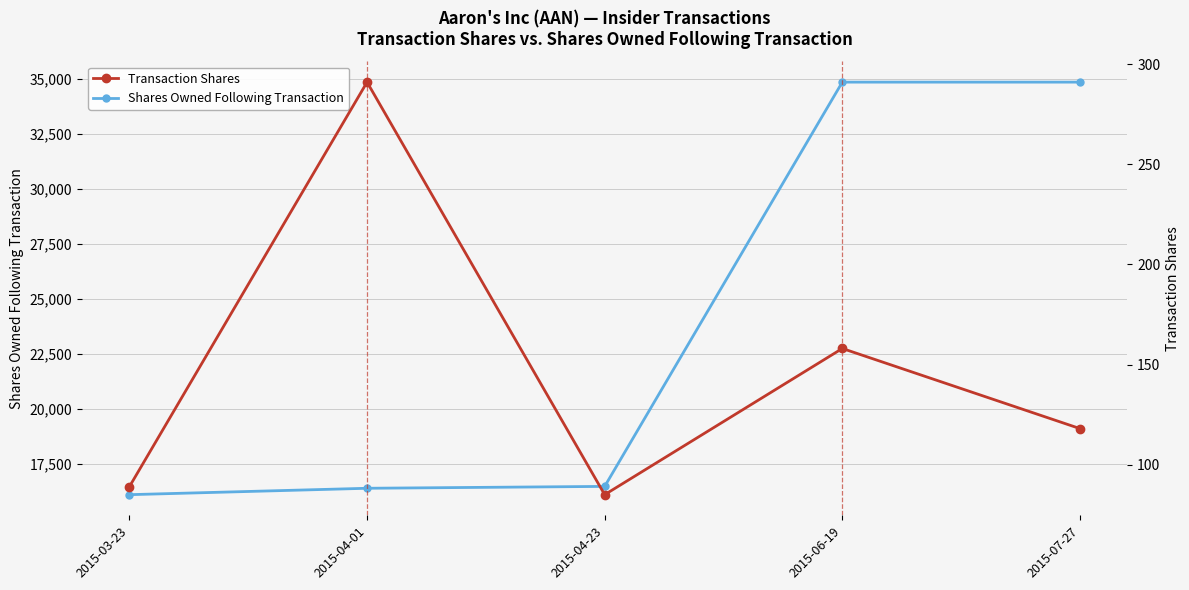

Which series has the largest total across all categories?

Shares Owned Following Transaction